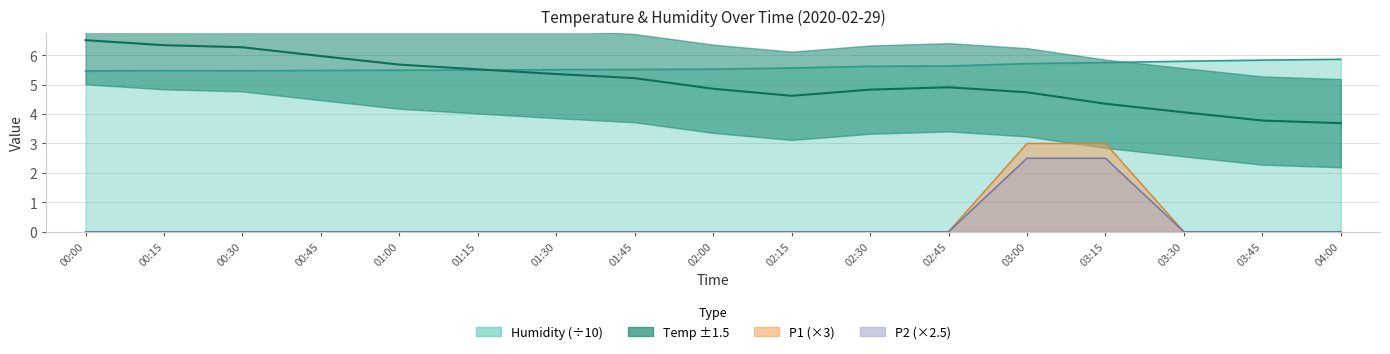

Which series has the largest range (max minus min)?

P1